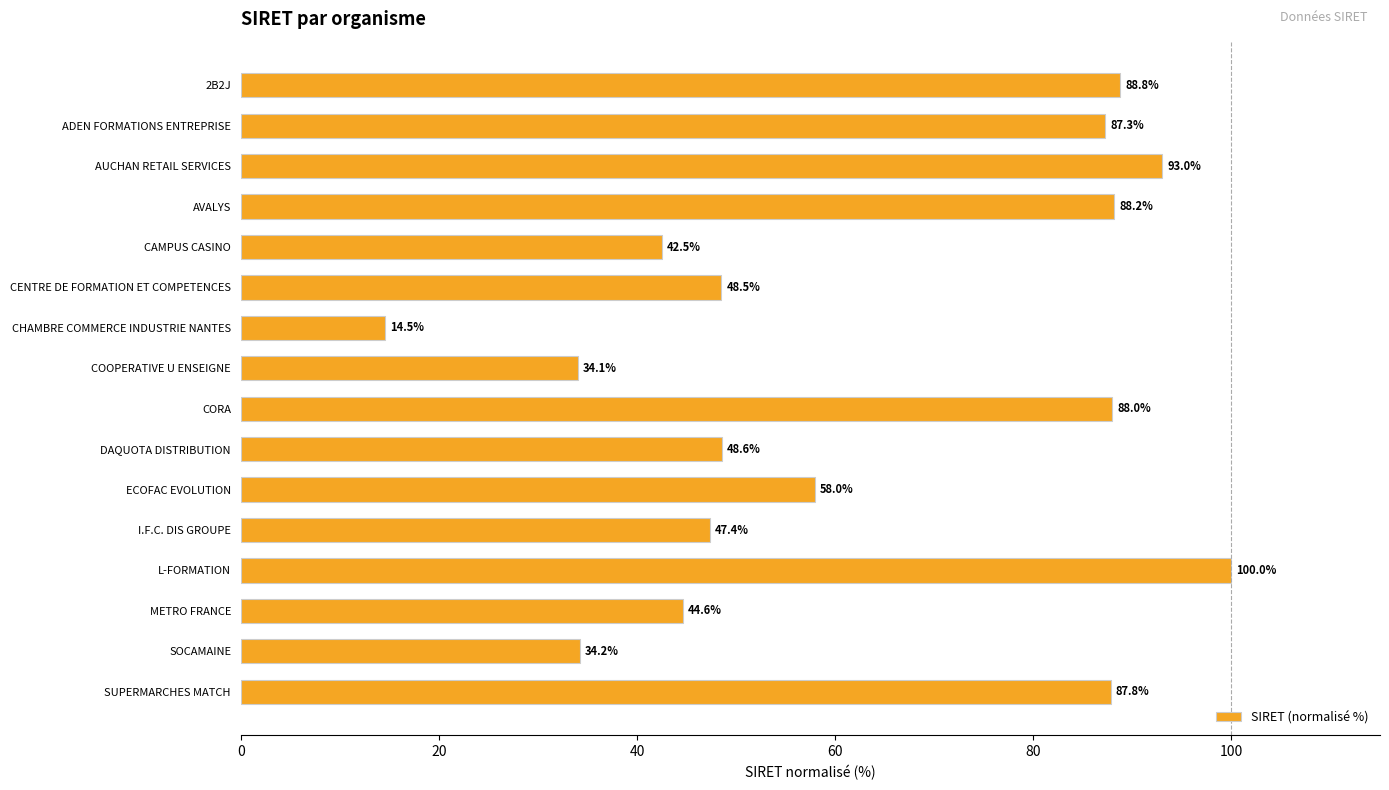

How many bars are there in total?

16